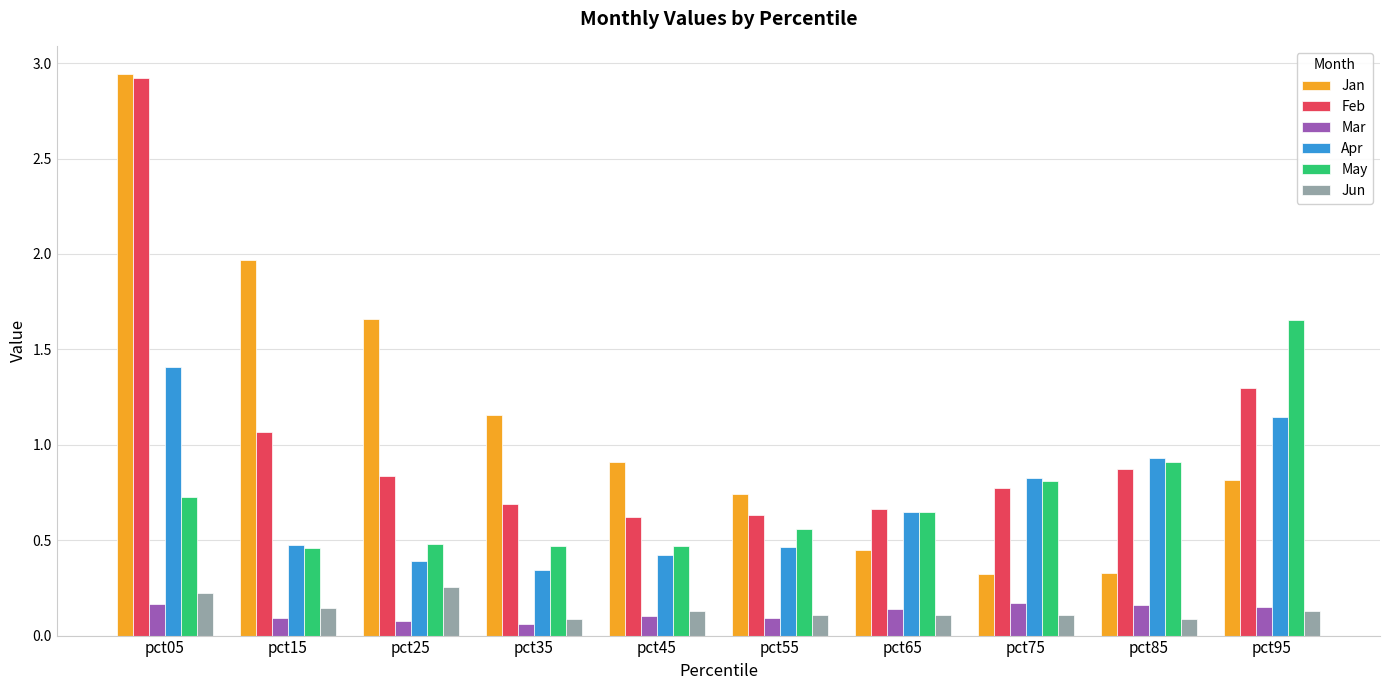

Is the value of May at pct35 greater than the value of Jan at pct85?

Yes